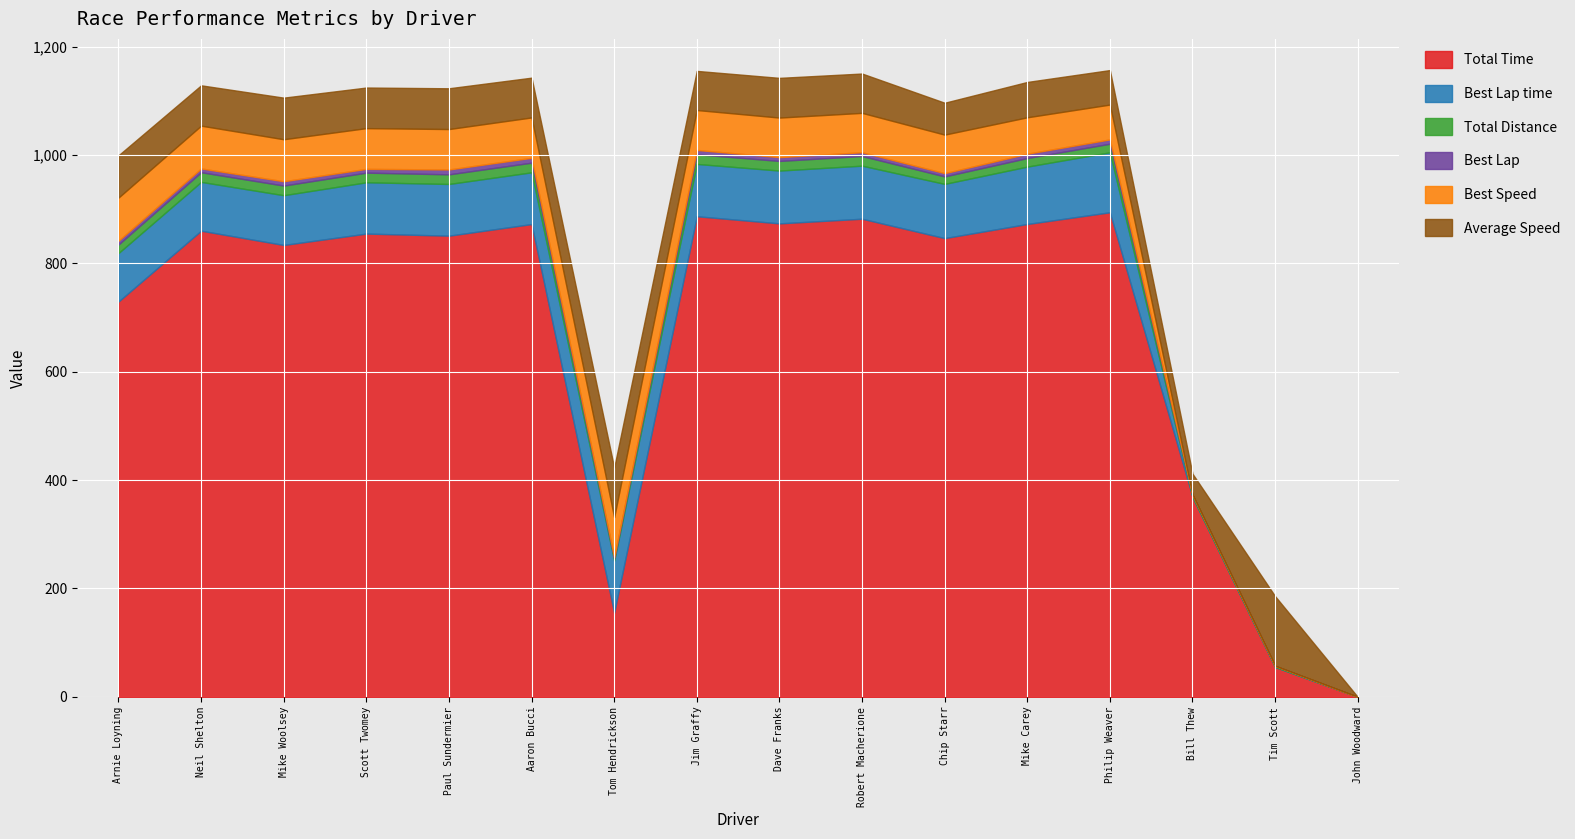

What is the difference between the Best Speed values at Mike Carey and Dave Franks?

5.8